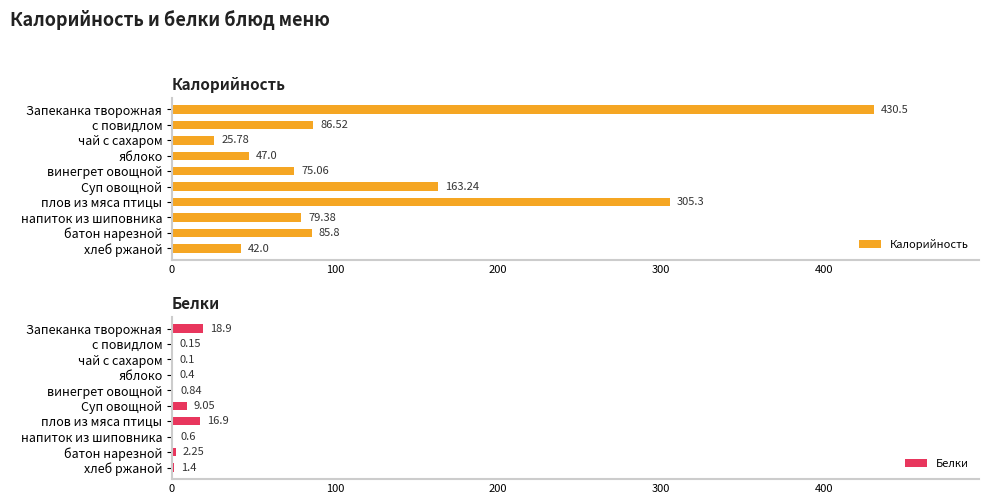

What is the sum of the Белки values at винегрет овощной and чай с сахаром?

0.9